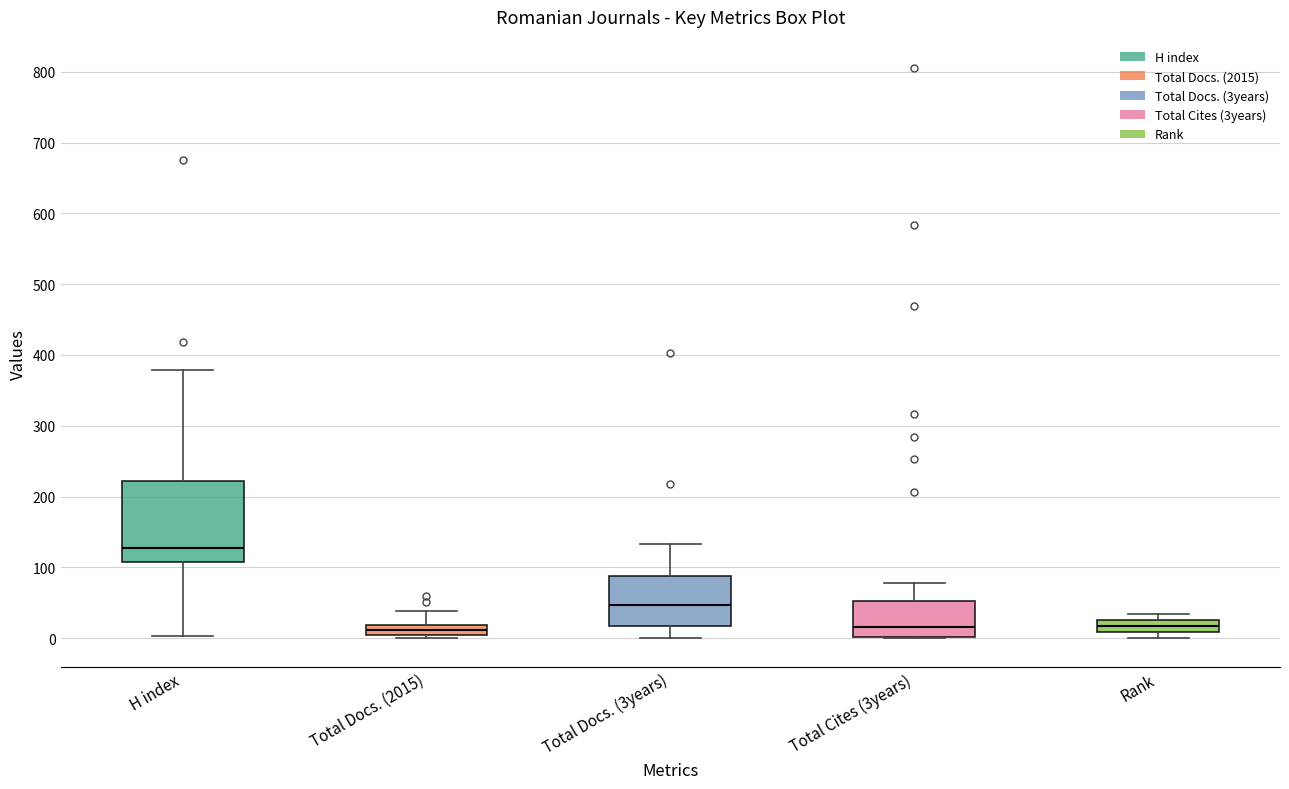

Comparing the boxes themselves (not the whiskers), which one is the tallest?

H index